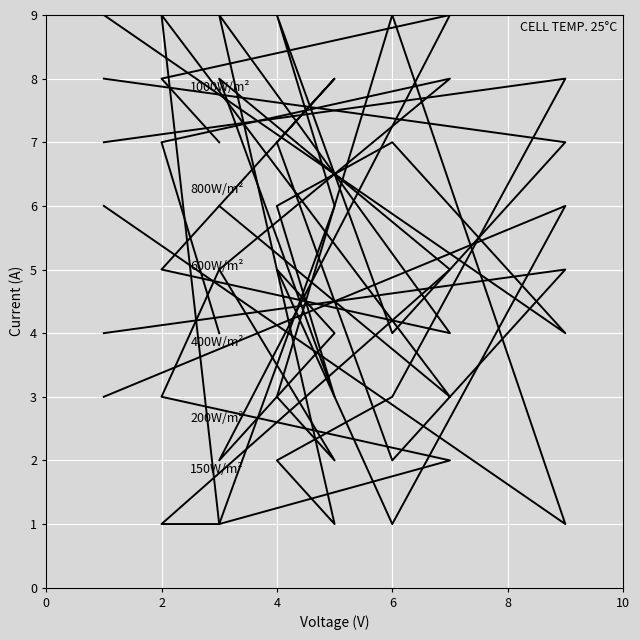

True or false: 600W/m² and 200W/m² cross at least once.

True